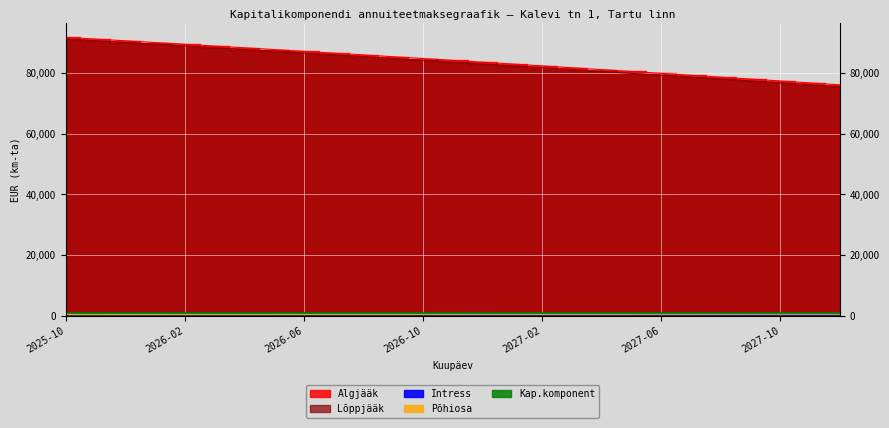

What is the sum of all Põhiosa values?

16260.1